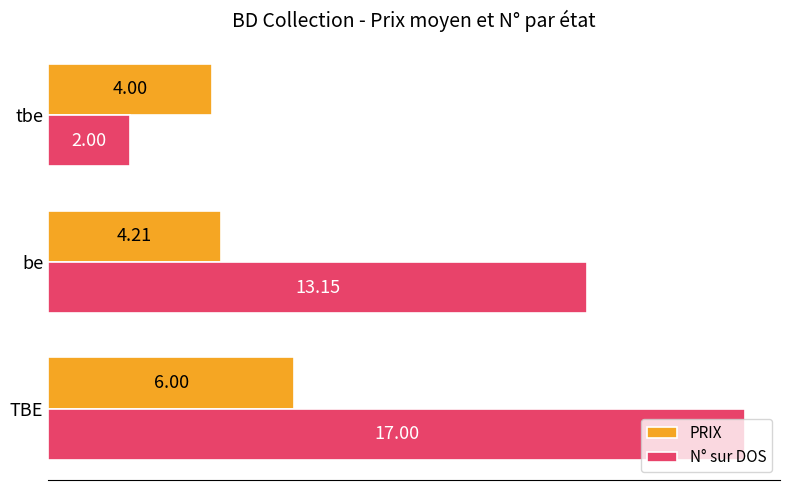

At which label is PRIX closest to 5?

be